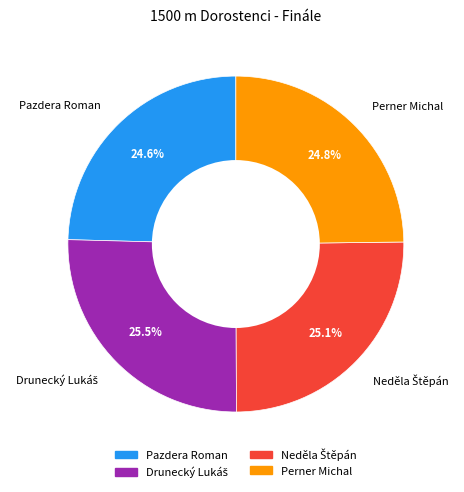

Approximately how many times larger is the value at Pazdera Roman compared to Perner Michal?

1.0